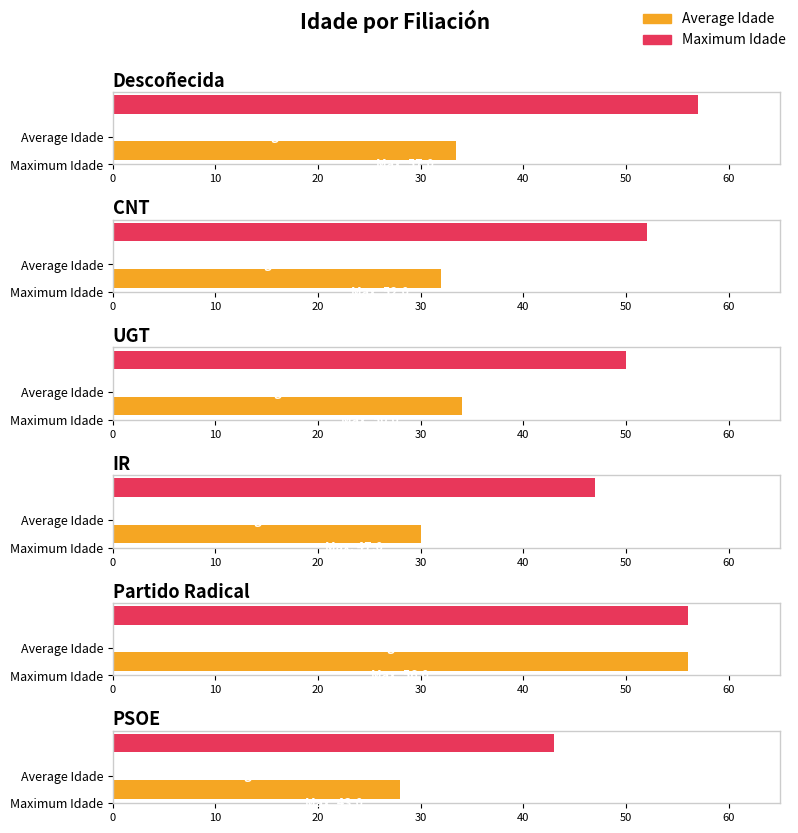

What is the maximum value for Average Idade?

56.0